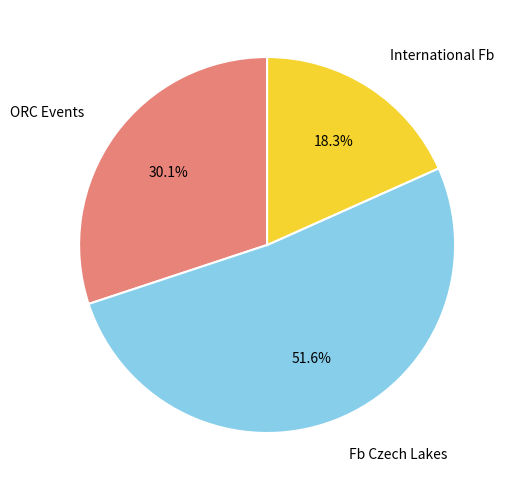

Is there any slice that represents more than half of the pie?

Yes